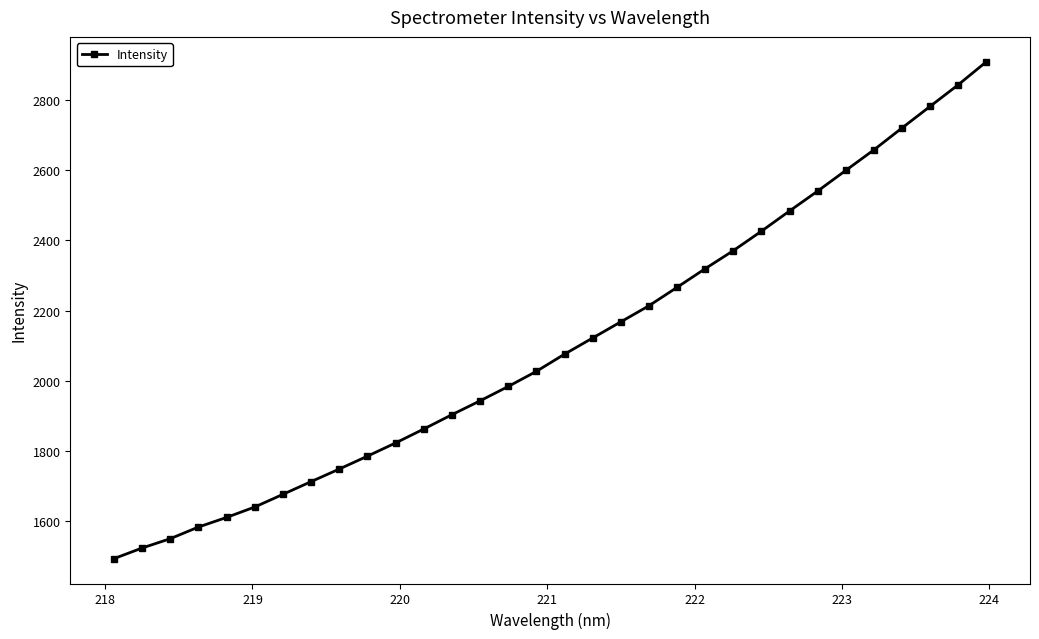

Does the chart display data point markers on the line(s)?

Yes